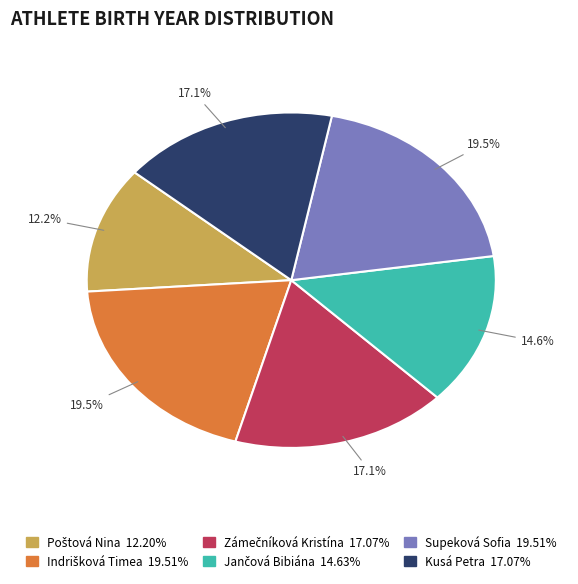

Combined, what portion of the pie is Supeková Sofia and Kusá Petra?

36.6%